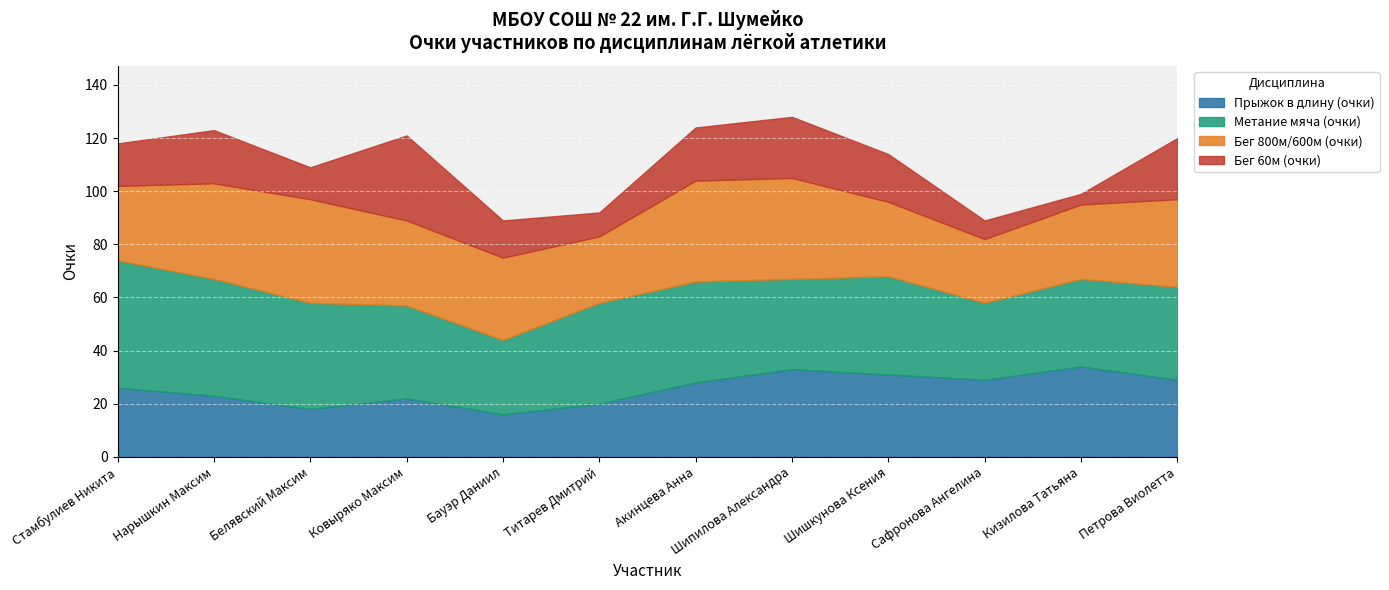

List the labels in order of Прыжок в длину (очки) value, largest first.

Кизилова Татьяна, Шипилова Александра, Шишкунова Ксения, Сафронова Ангелина, Петрова Виолетта, Акинцева Анна, Стамбулиев Никита, Нарышкин Максим, Ковыряко Максим, Титарев Дмитрий, Белявский Максим, Бауэр Даниил